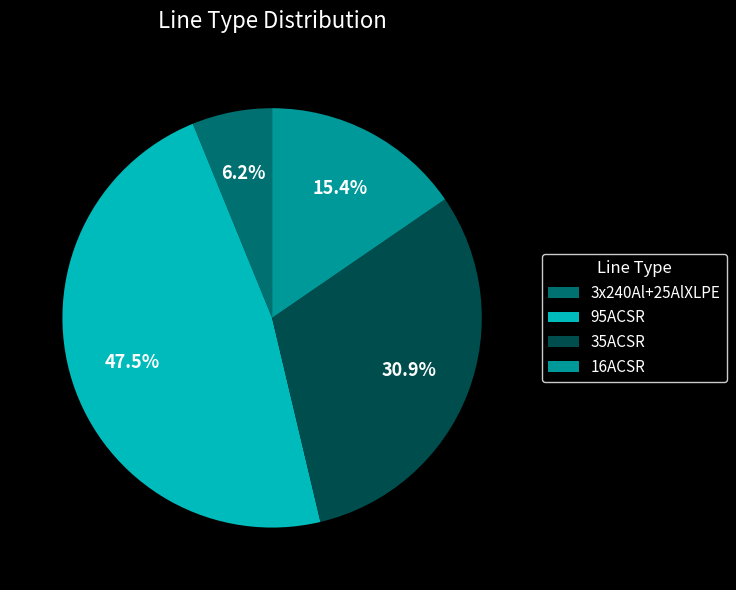

Between 95ACSR and 16ACSR, which is larger?

95ACSR